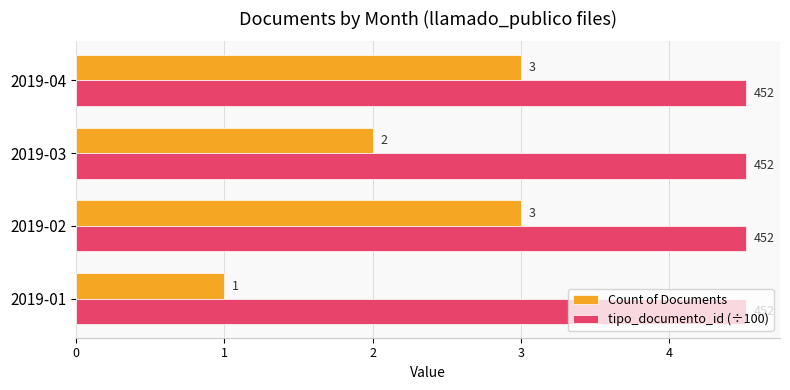

How many data points does each series have?

4